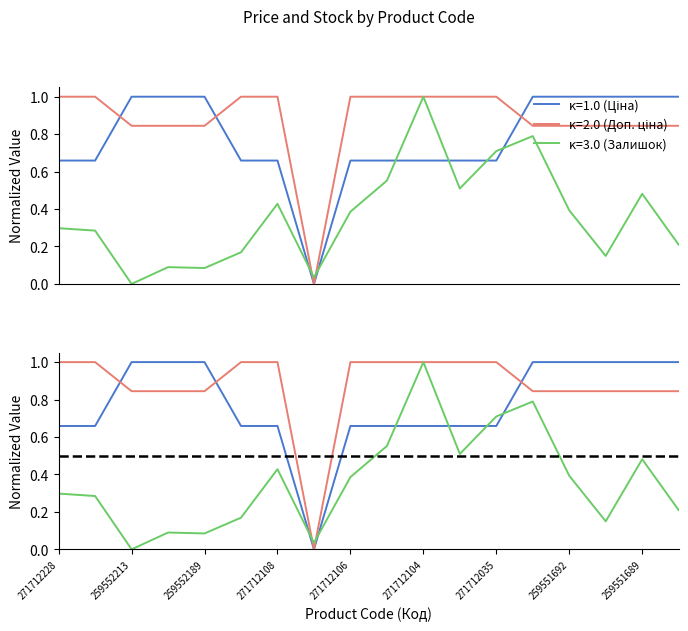

At which category is the sum across all series the highest?

271712104